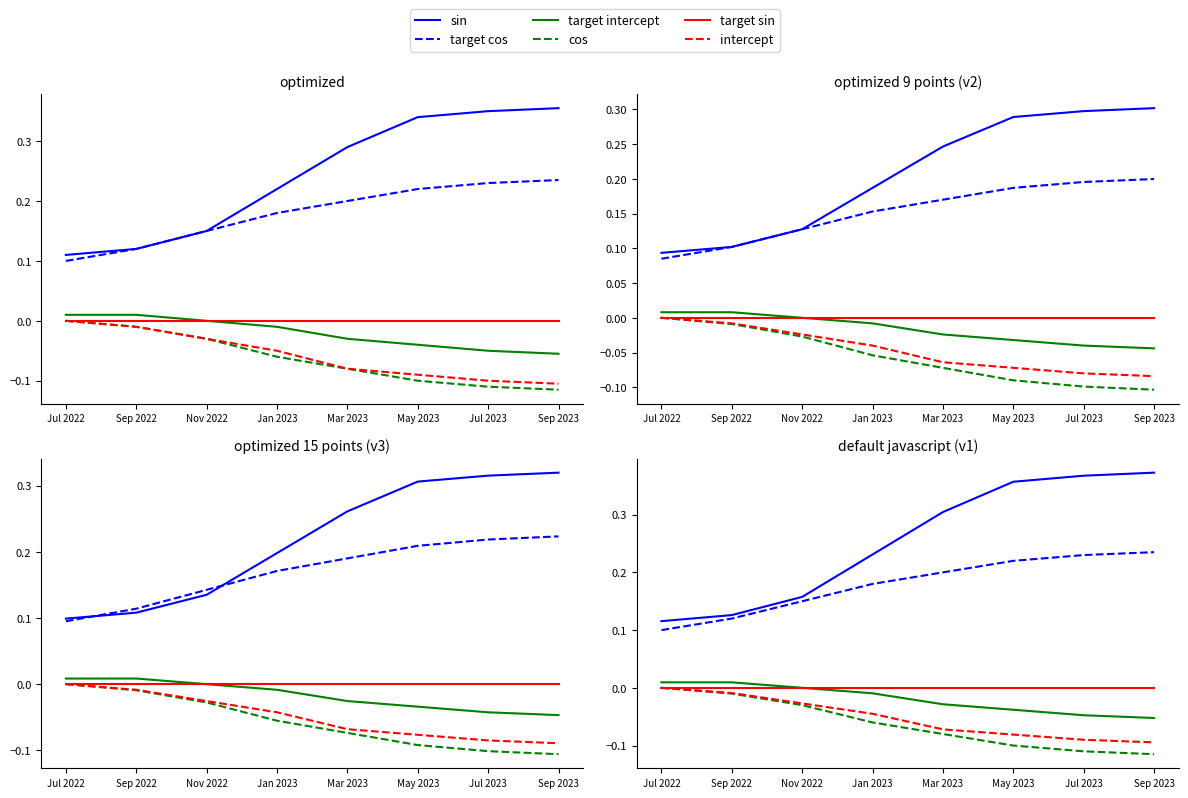

Which series has the largest total across all categories?

sin